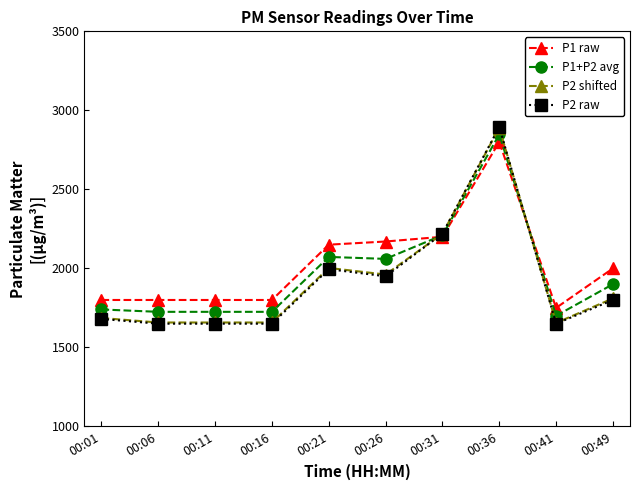

True or false: P2 shifted has more than 0 points higher than both neighbors.

True